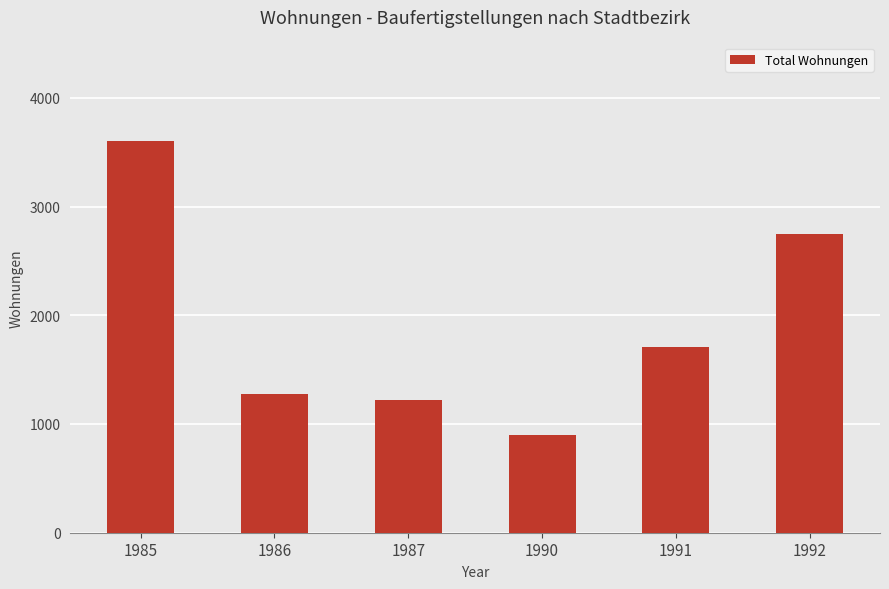

Reading left to right, what are all the values shown in this chart?

1985=3607	1986=1272	1987=1222	1990=898	1991=1705	1992=2744